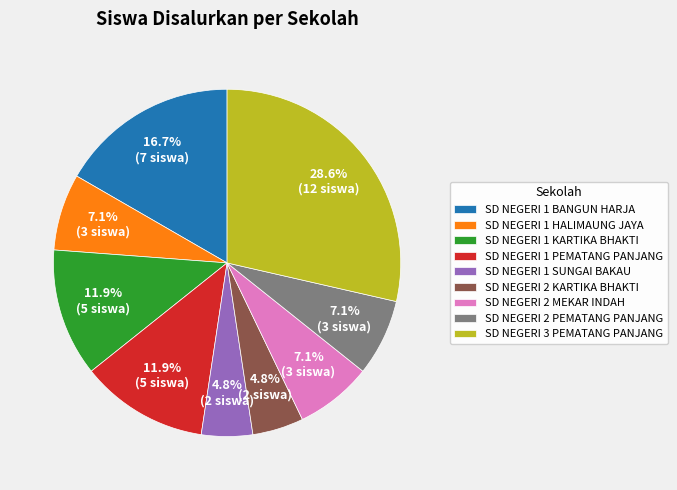

Combined, do SD NEGERI 1 PEMATANG PANJANG and SD NEGERI 1 HALIMAUNG JAYA account for over 50%?

No